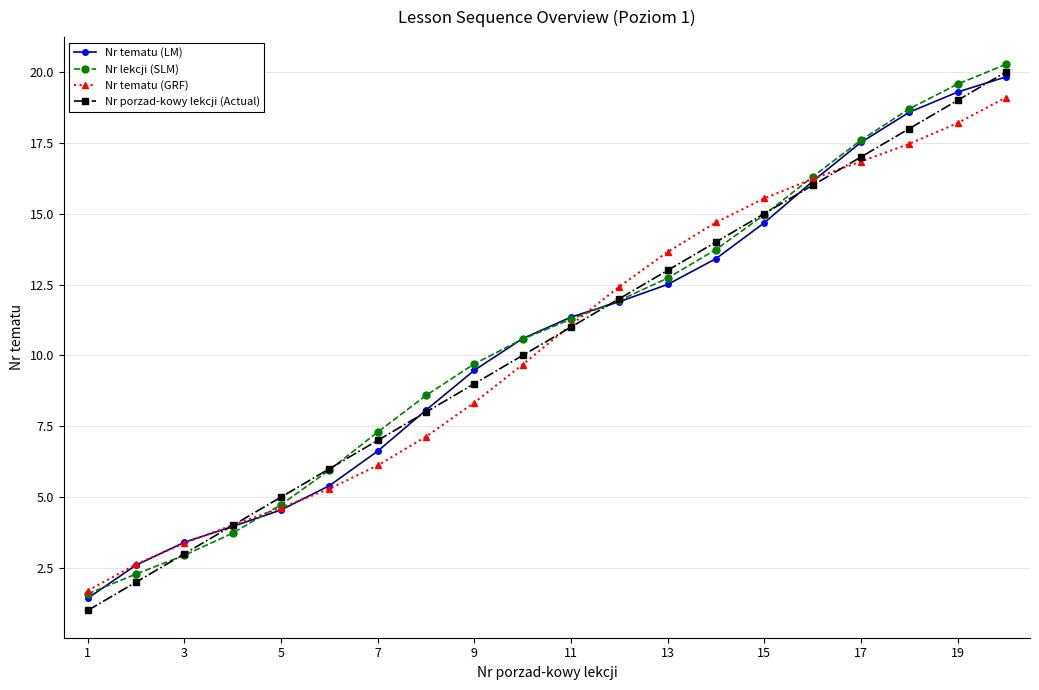

What is the value of the Nr porzad-kowy lekcji (Actual) point at the 13th from the left?

13.0